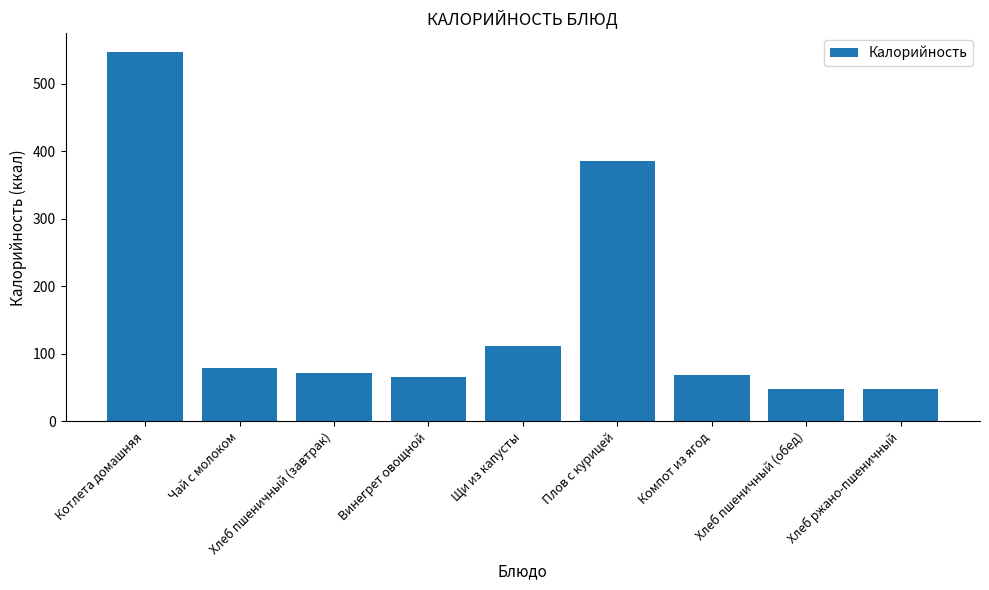

Which category has the highest value across all series?

Котлета домашняя